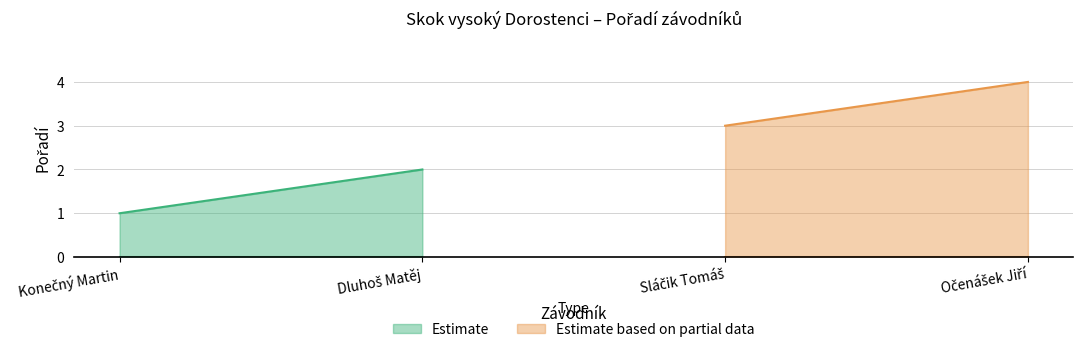

Reading left to right, list all the values displayed in this chart.

1	2	3	4